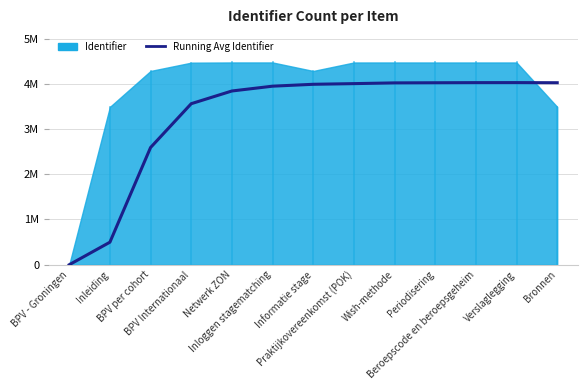

Is it true that the value at Wish-methode is 4019140?

True